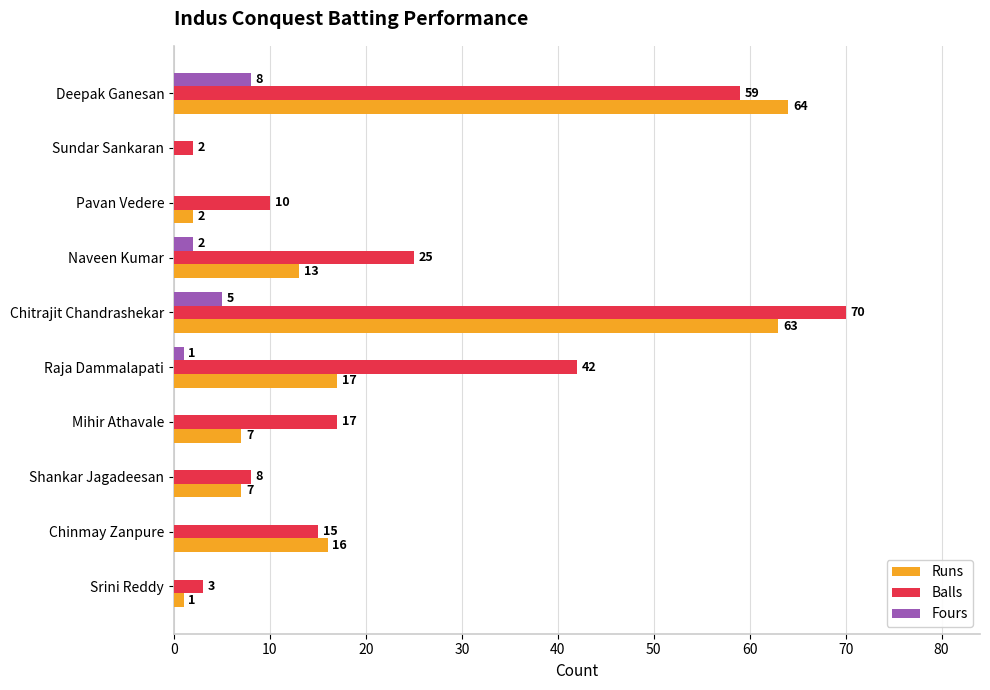

Which series changed the most between Naveen Kumar and Mihir Athavale?

Balls